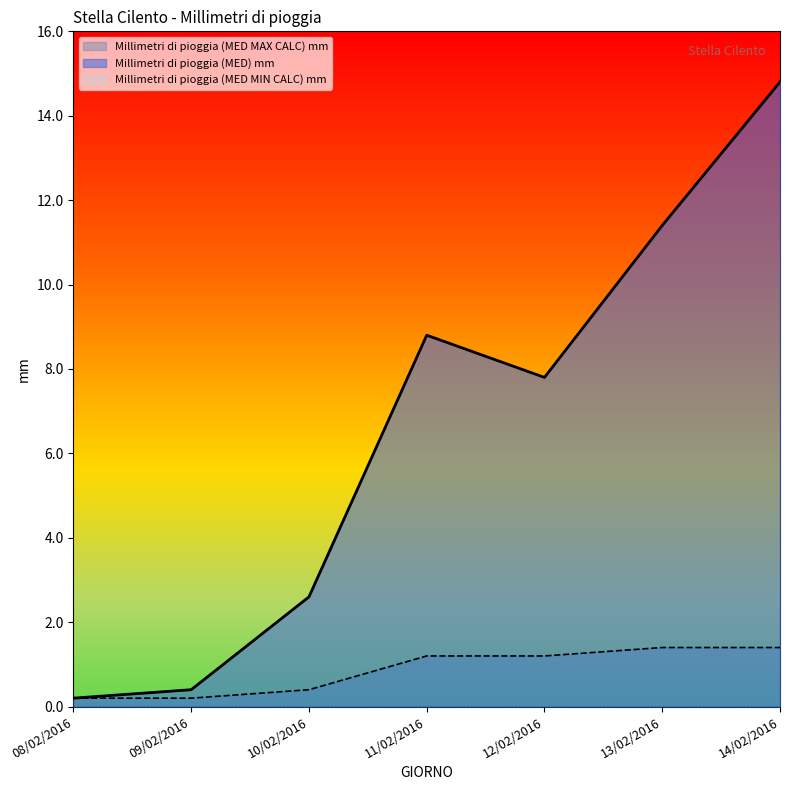

Read the Millimetri di pioggia (MED MAX CALC) mm value at 10/02/2016.

0.4